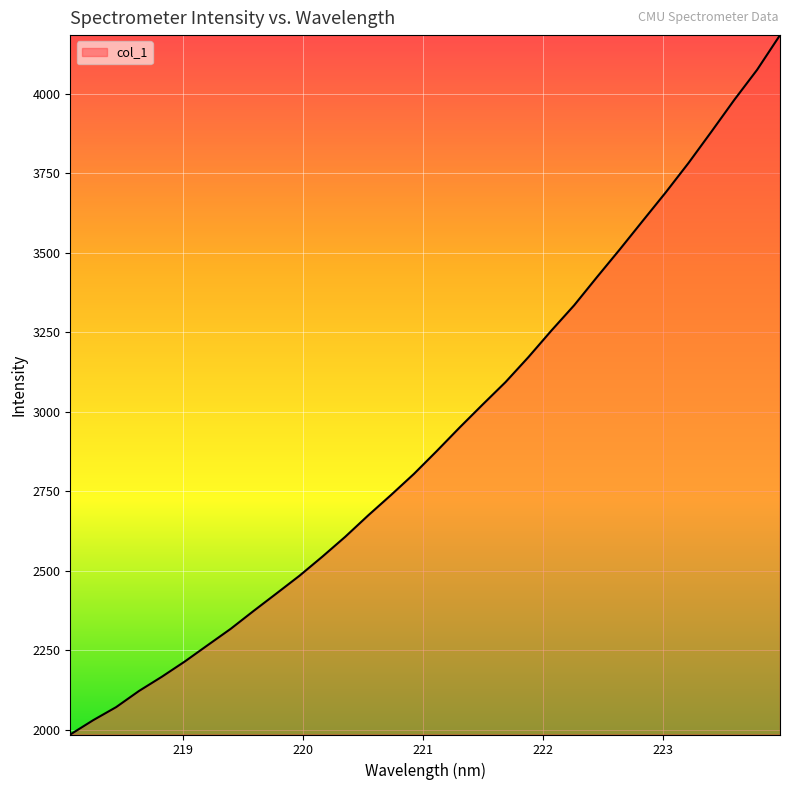

What is the sum of all values?

93662.5